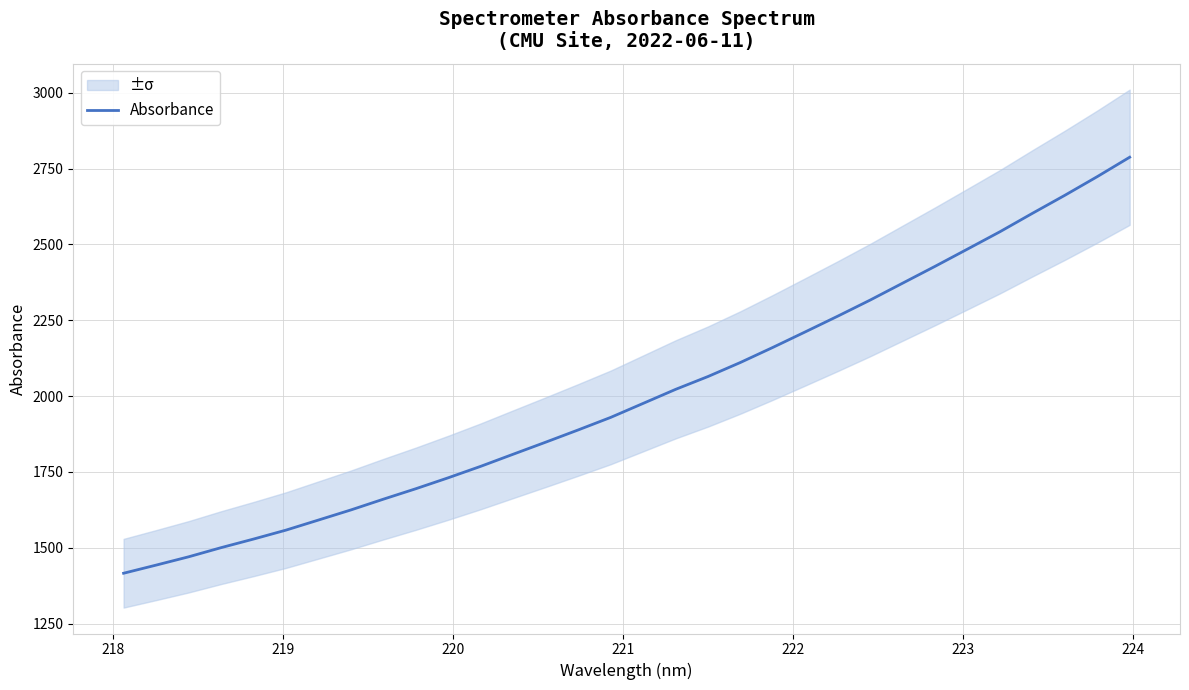

What is the smallest value displayed?

1415.8